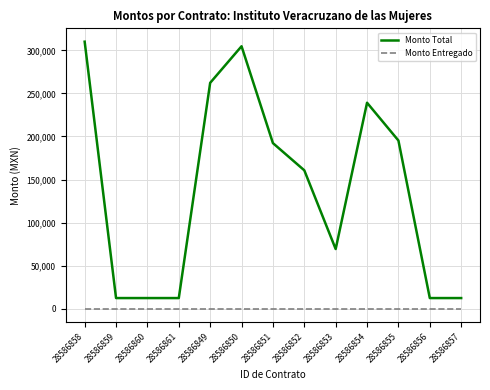

Is the value of Monto Entregado at 28586858 greater than the value of Monto Total at 28586860?

No